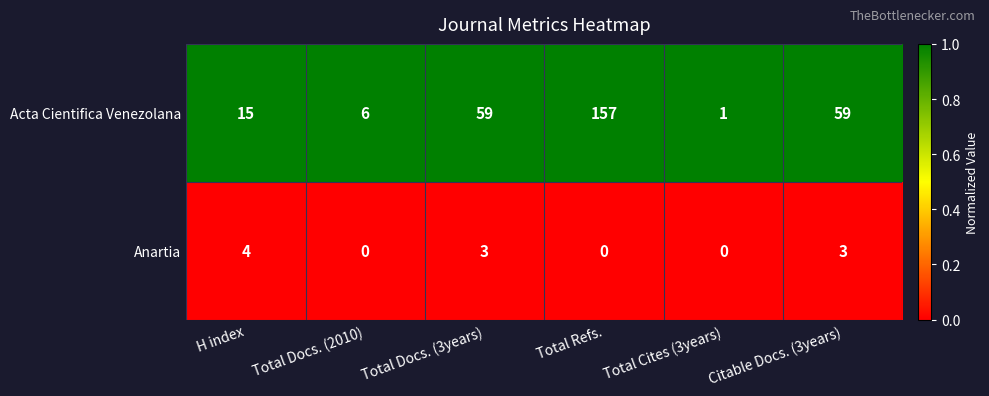

What is the difference between the highest and lowest values at Citable Docs. (3years)?

56